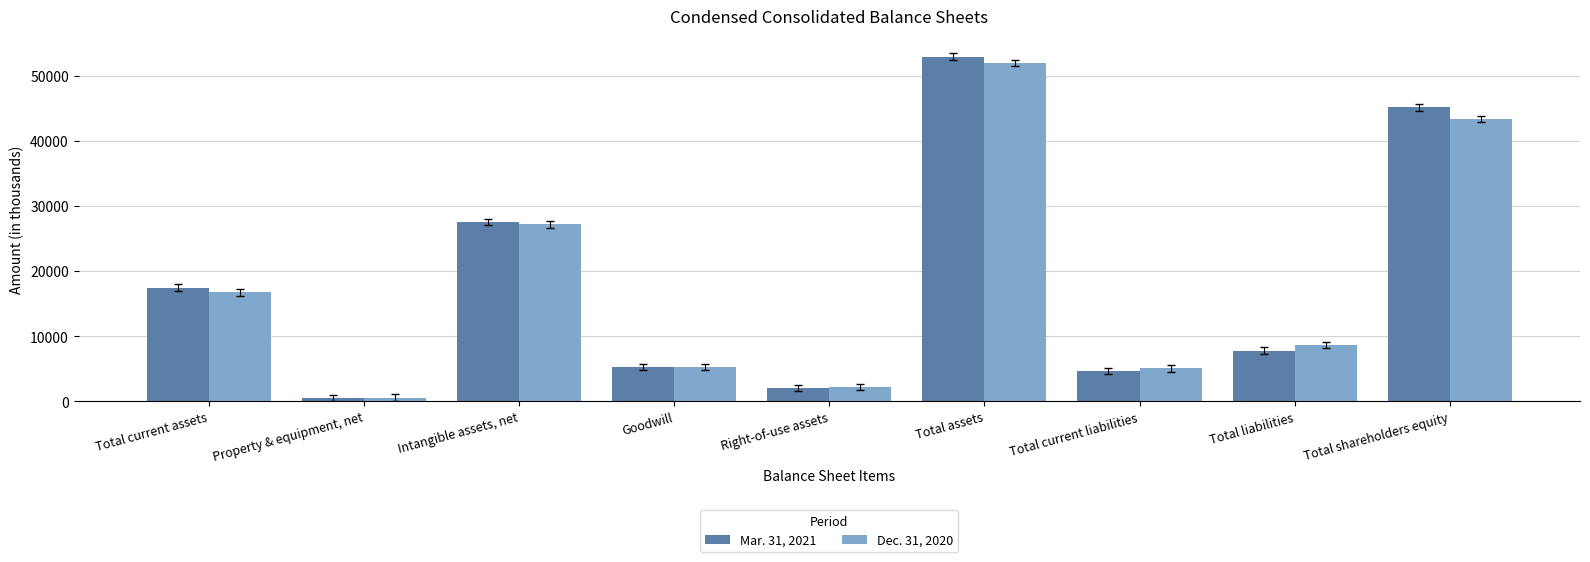

True or false: Mar. 31, 2021 has a value of 93685 at Total assets.

False